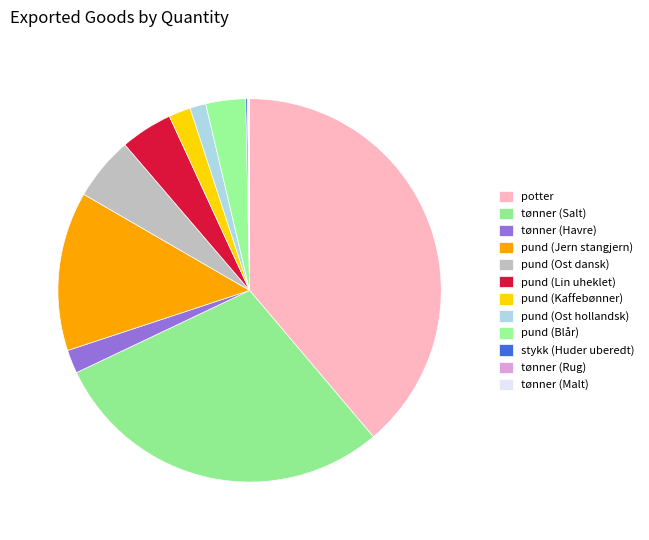

True or false: pund (Jern stangjern) accounts for 26% of the total.

False